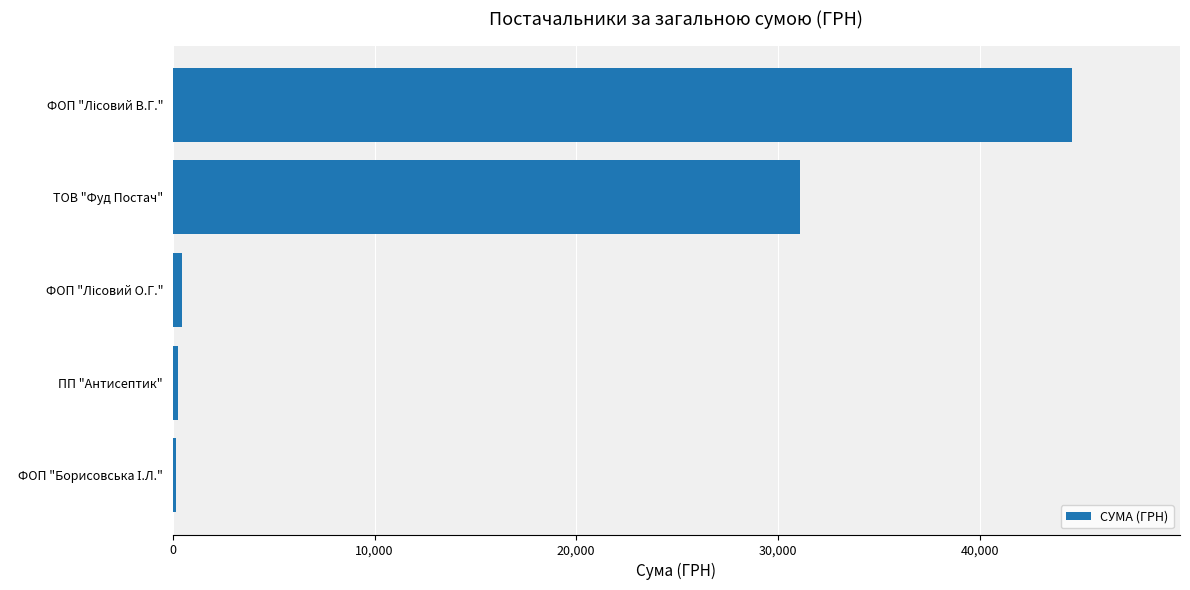

How many data points does each series have?

5